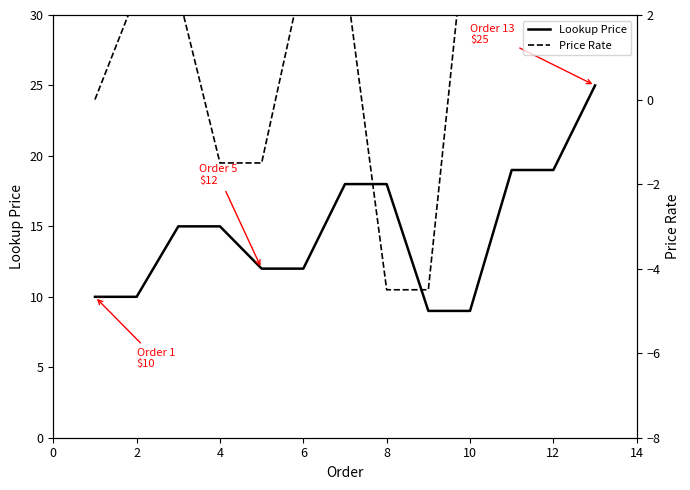

What is the approximate value of Lookup Price at 2?

10